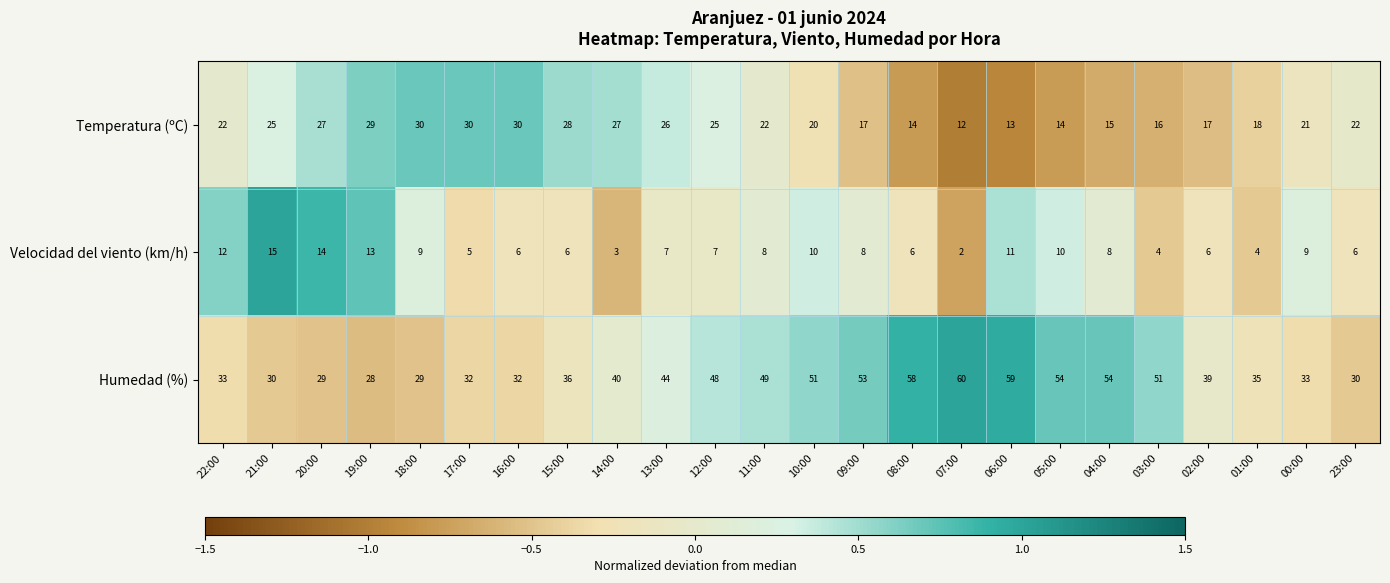

Between 05:00 and 04:00, which series saw the biggest shift?

Velocidad del viento (km/h)